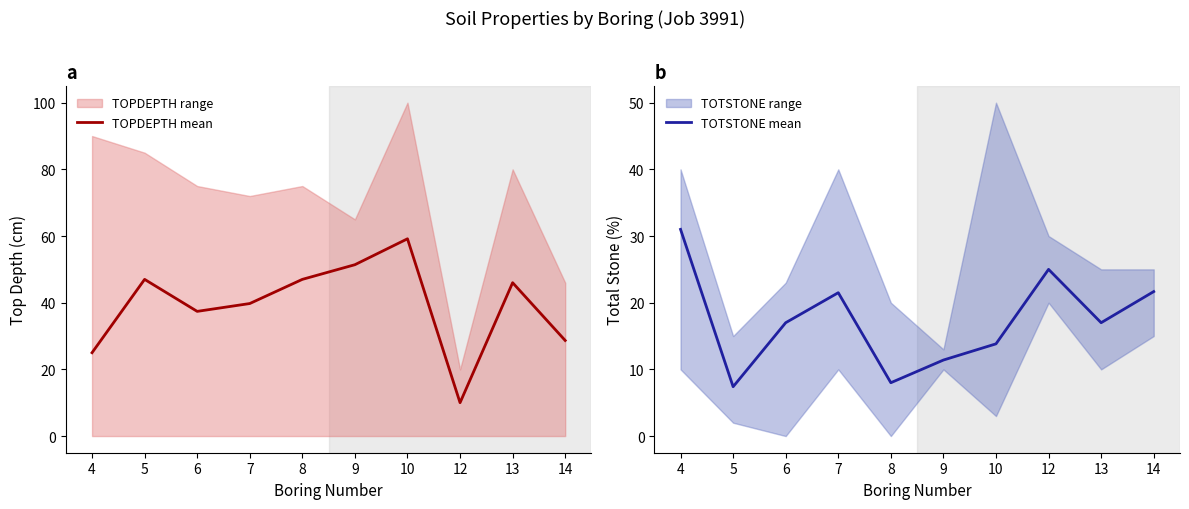

Which series ends up on top after the final intersection of TOPDEPTH mean and TOTSTONE mean?

TOPDEPTH mean